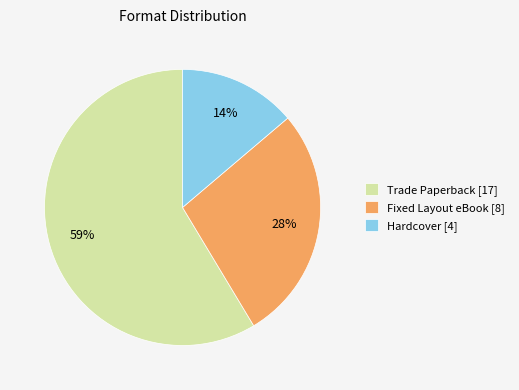

Is there a majority slice in this chart?

Yes